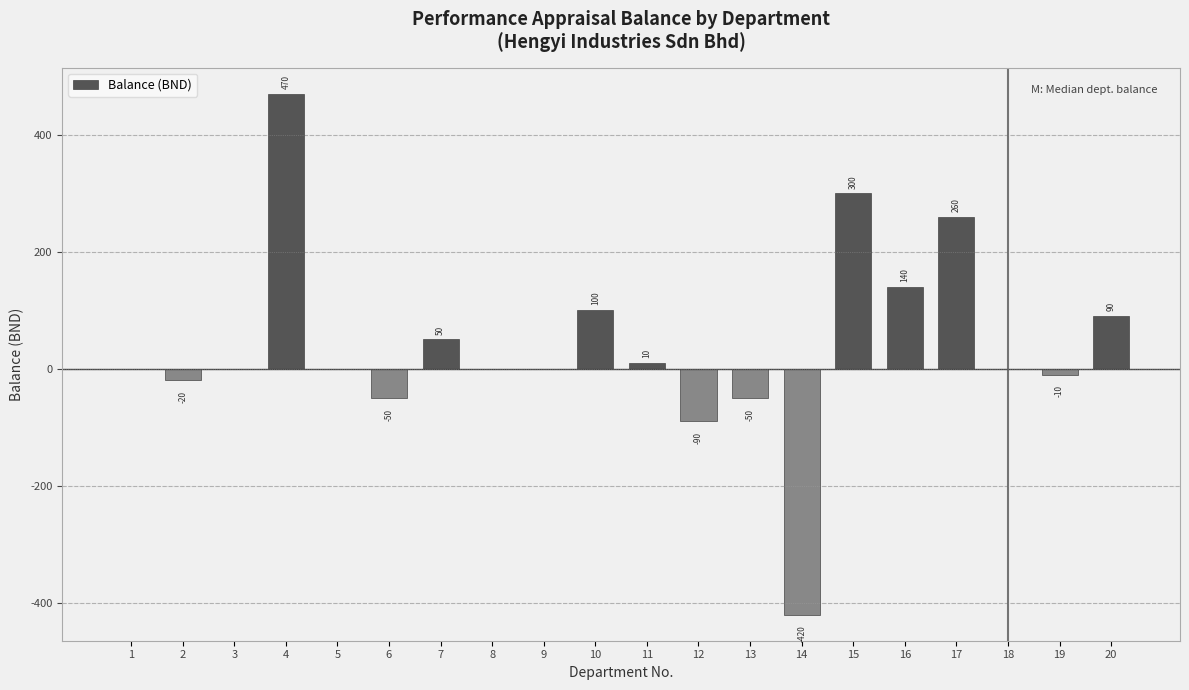

What is the maximum value shown in the chart?

469.8